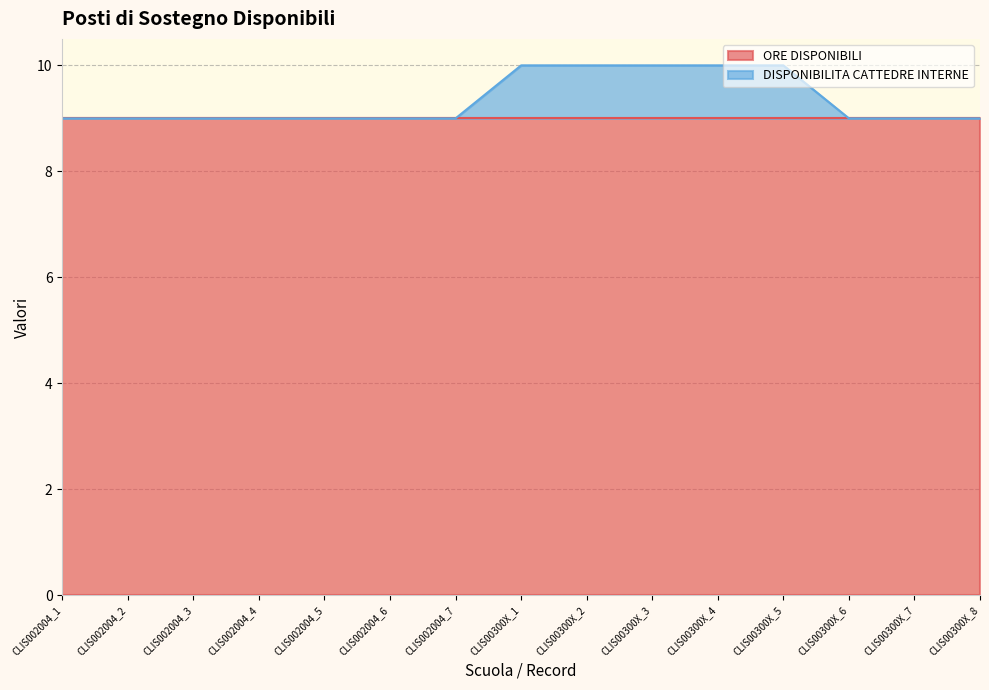

Reading left to right, extract all data points from this chart.

9	9	9	9	9	9	9	10	10	10	10	10	9	9	9